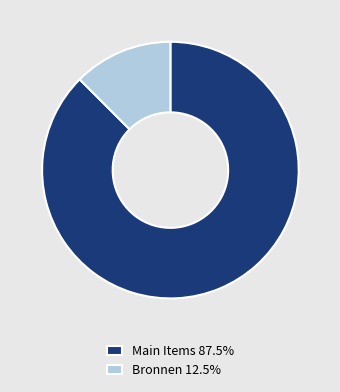

What is the ratio of the value at Main Items 87.5% to the value at Bronnen 12.5%?

7.0